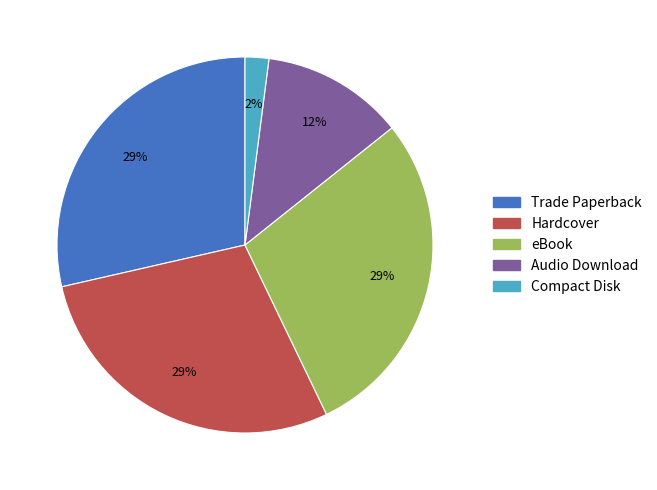

Is the sum of Compact Disk and Trade Paperback greater than half?

No